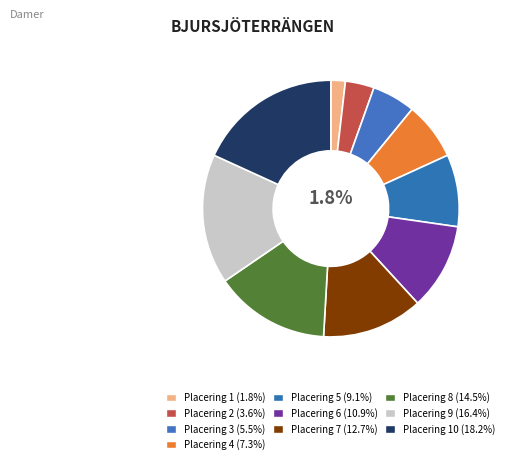

Which slice is the largest?

Placering 10